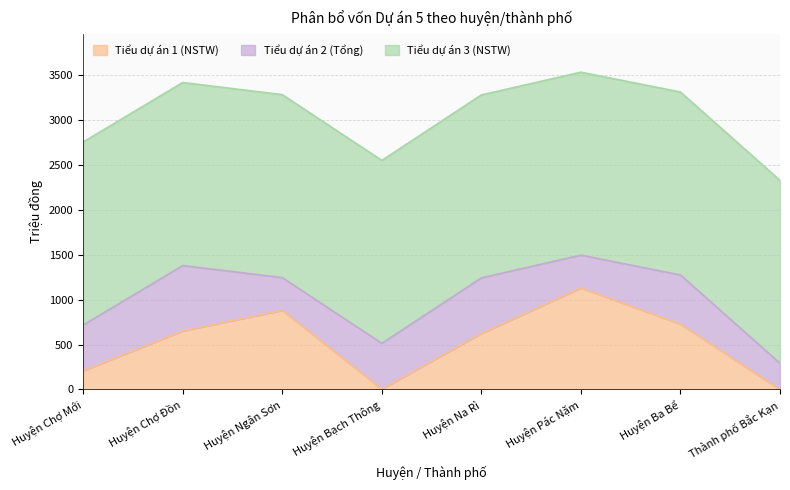

Which series has the largest range (max minus min)?

Tiểu dự án 1 (NSTW)